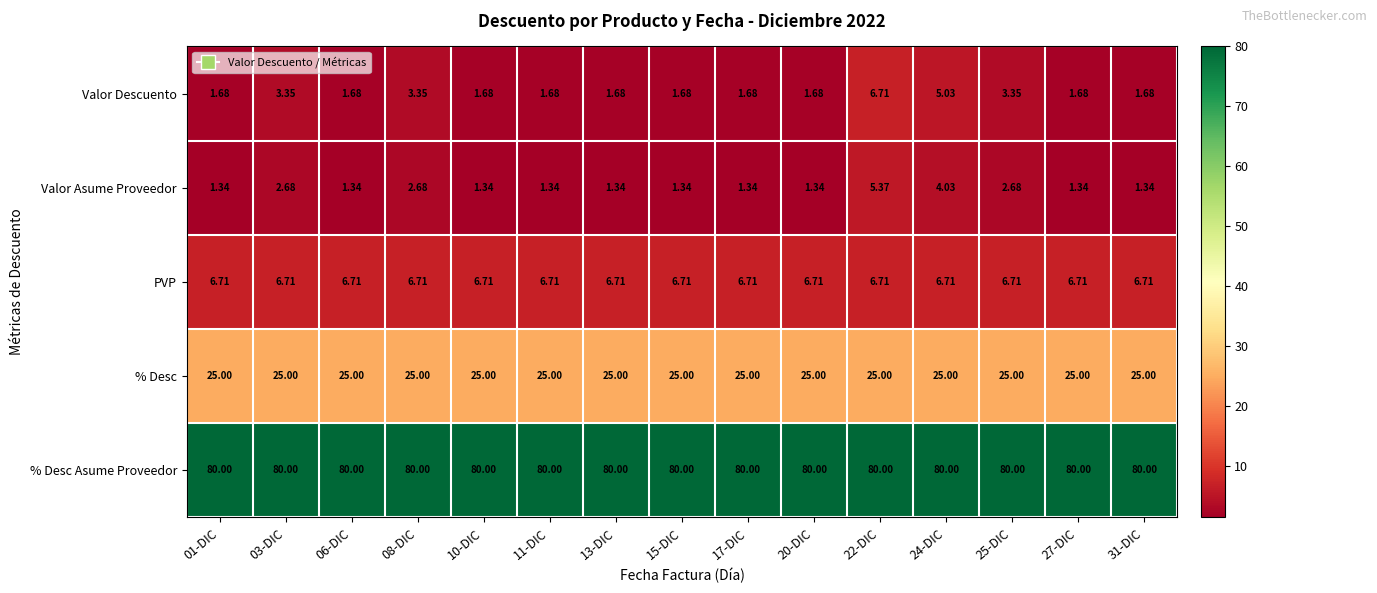

Which series has the largest total across all categories?

% Desc Asume Proveedor